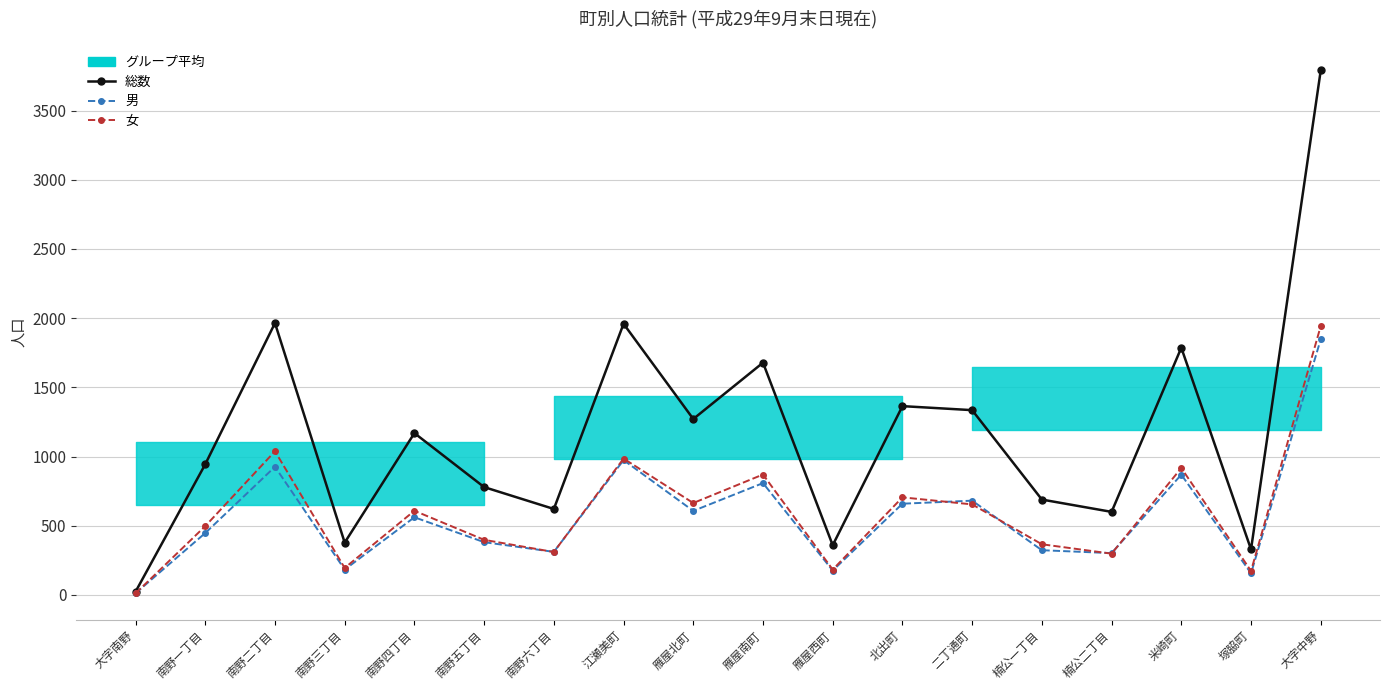

What is the maximum value shown in the chart?

3790